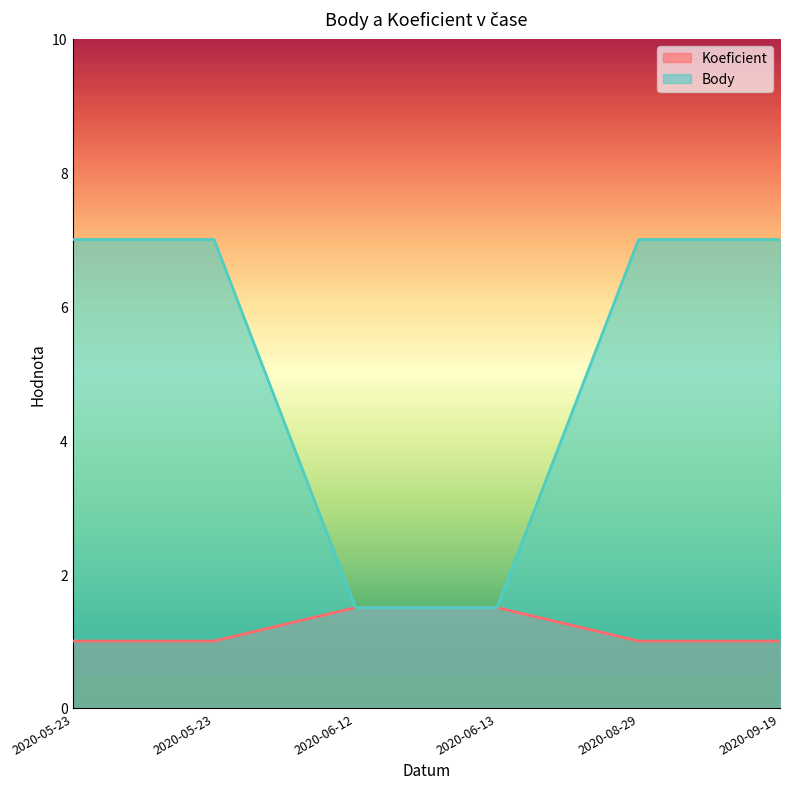

True or false: Koeficient and Body cross at least once.

False